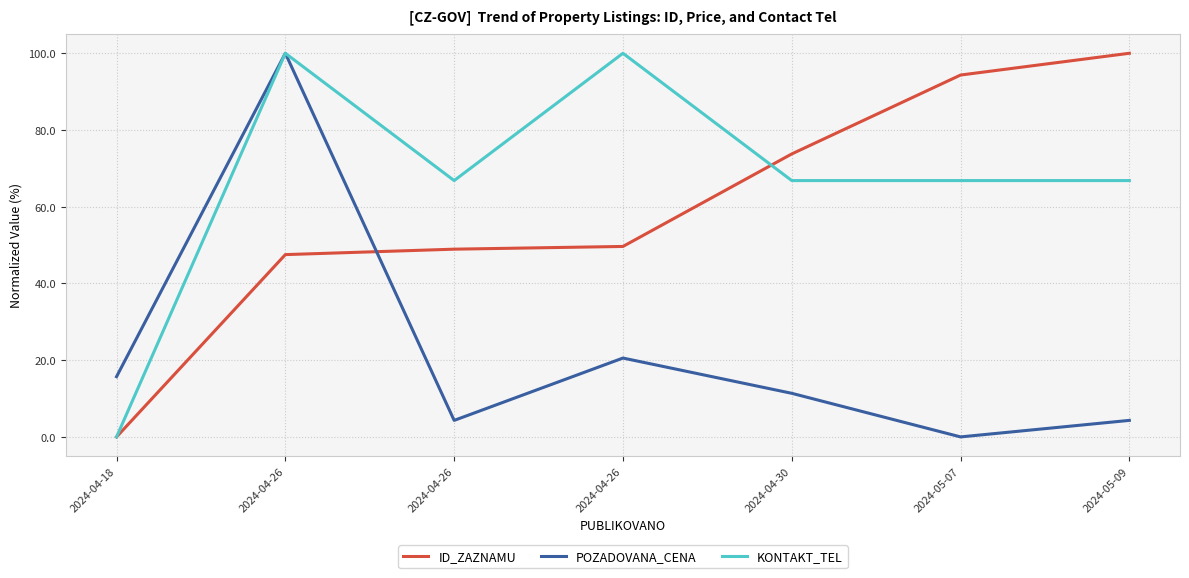

Reading left to right, list all the values displayed in this chart.

ID_ZAZNAMU: 0.0	47.5	48.9	49.6	73.8	94.3	100.0
POZADOVANA_CENA: 15.7	100.0	4.3	20.6	11.4	0.0	4.3
KONTAKT_TEL: 0.0	100.0	66.8	100.0	66.8	66.8	66.8